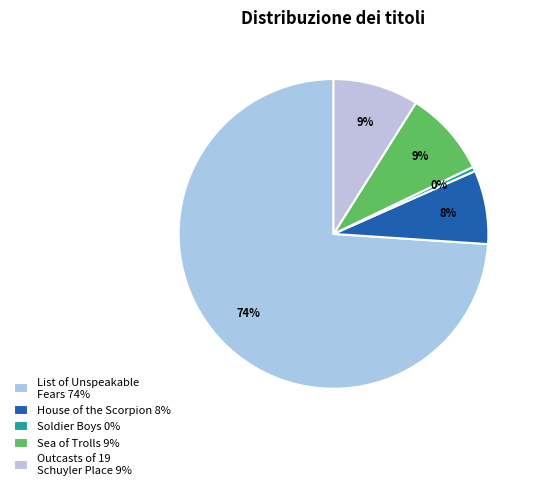

Combined, what portion of the pie is List of Unspeakable Fears and Outcasts of 19 Schuyler Place?

82.9%